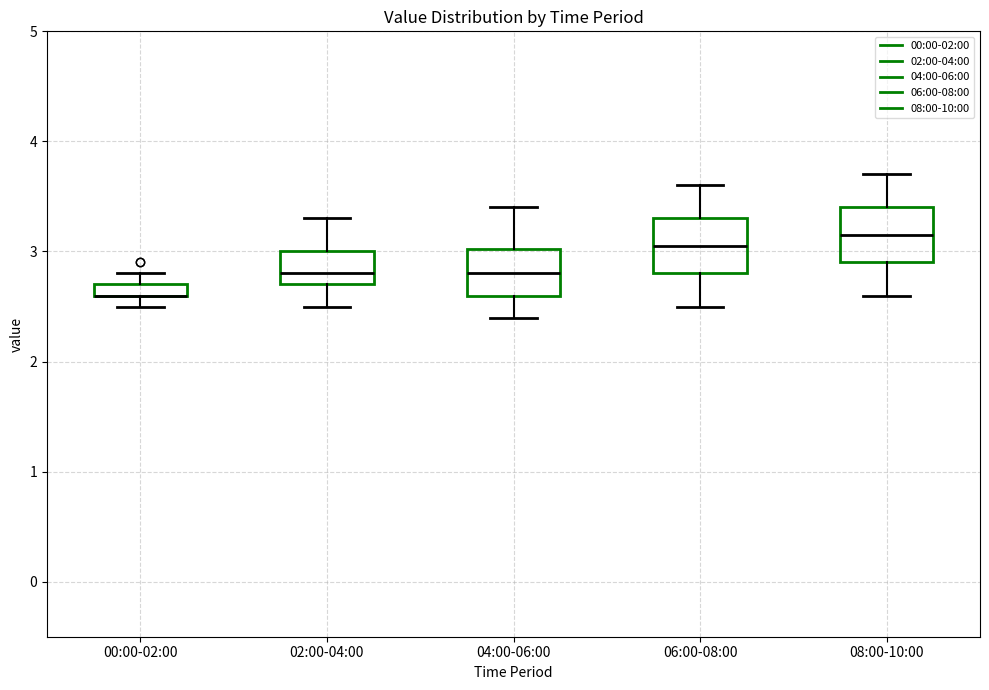

Where is the lower edge of the box for 06:00-08:00 on the y-axis? The values are not printed on the chart, so give them approximately, as read against the axis.

2.8